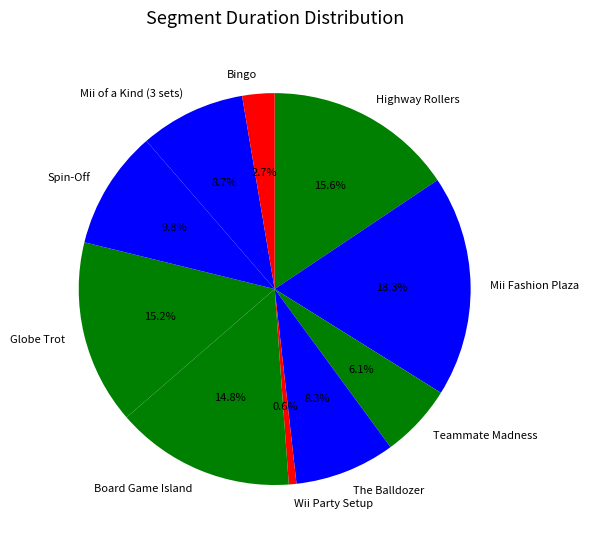

The Mii Fashion Plaza slice represents 25% of the pie. True or false?

False